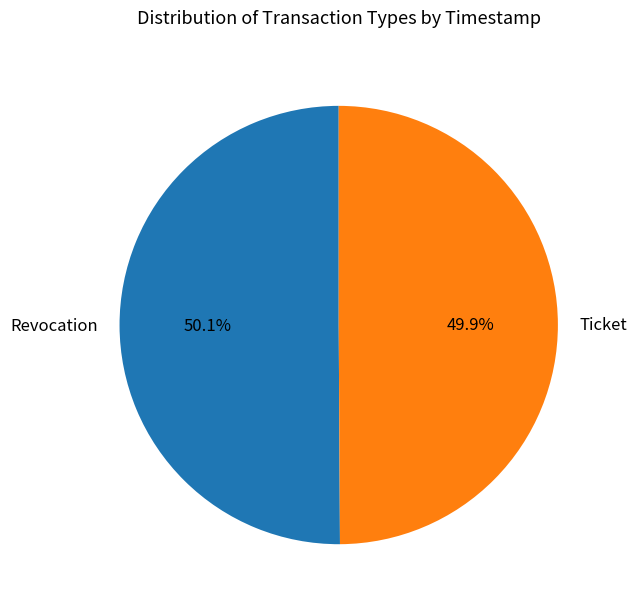

To the nearest percent, what portion does Ticket represent?

50%